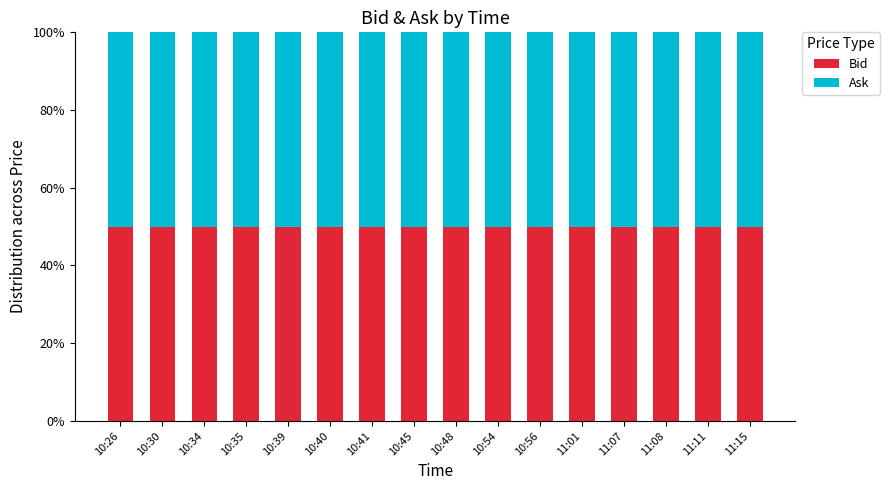

What is the average value of the Bid series?

50.0